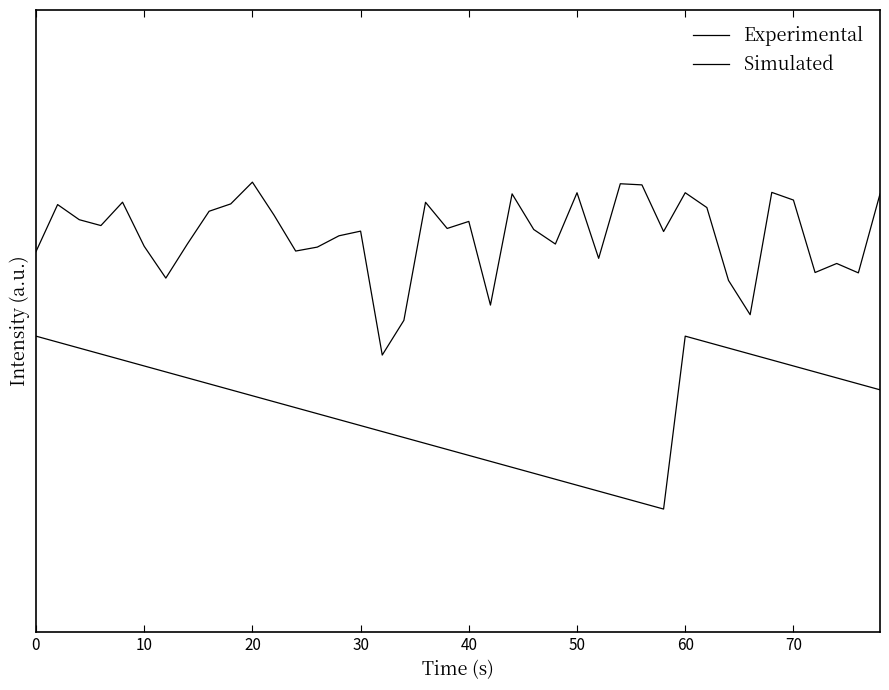

What is the sum of all Experimental values?

20.0